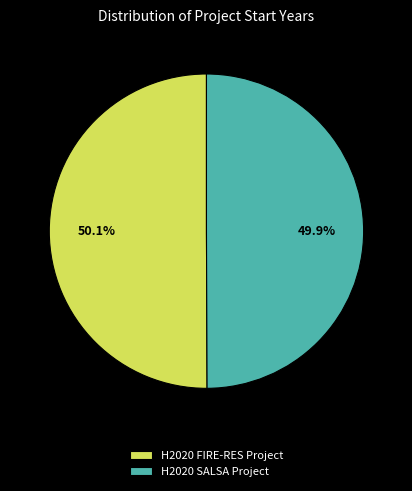

To the nearest percent, what is the average slice percentage?

50%